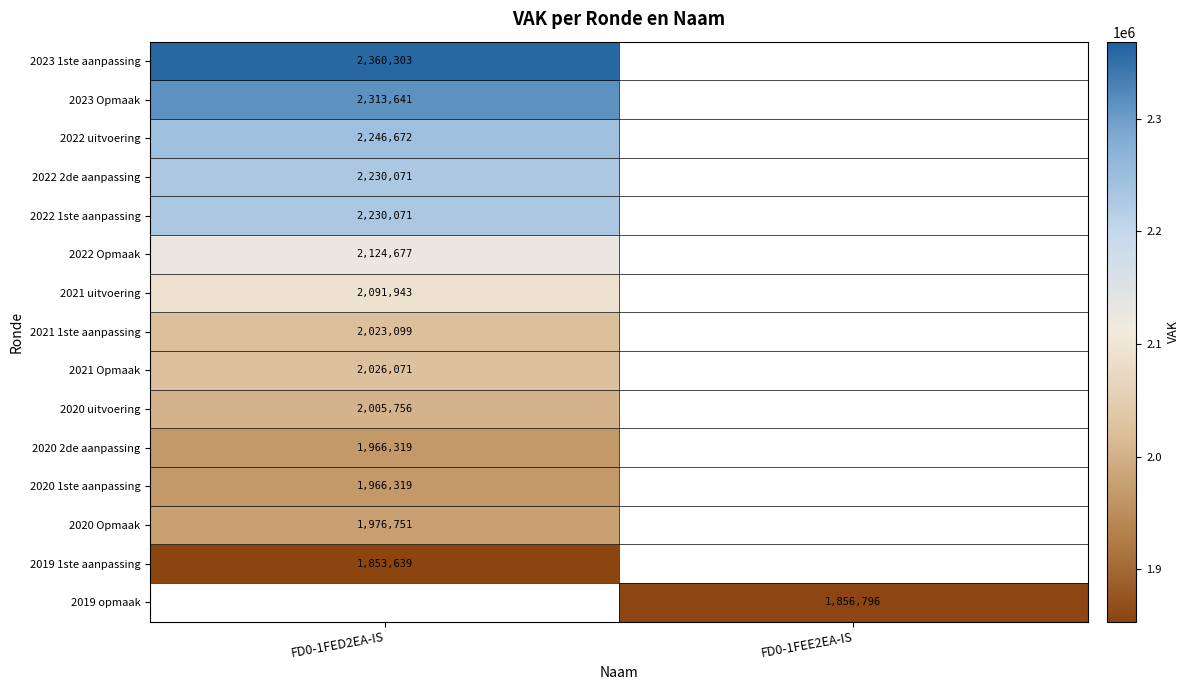

True or false: 2021 uitvoering has a value of 3690493 at FD0-1FED2EA-IS.

False